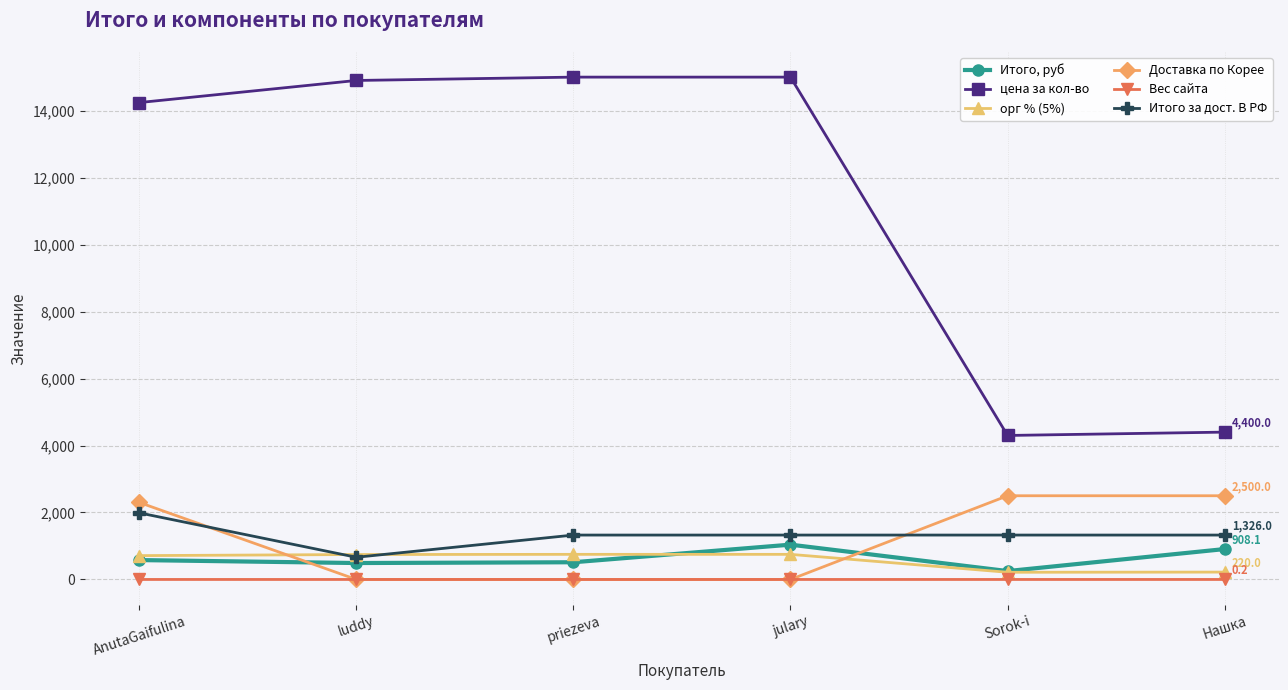

What is the average value of the Доставка по Корее series?

1216.7